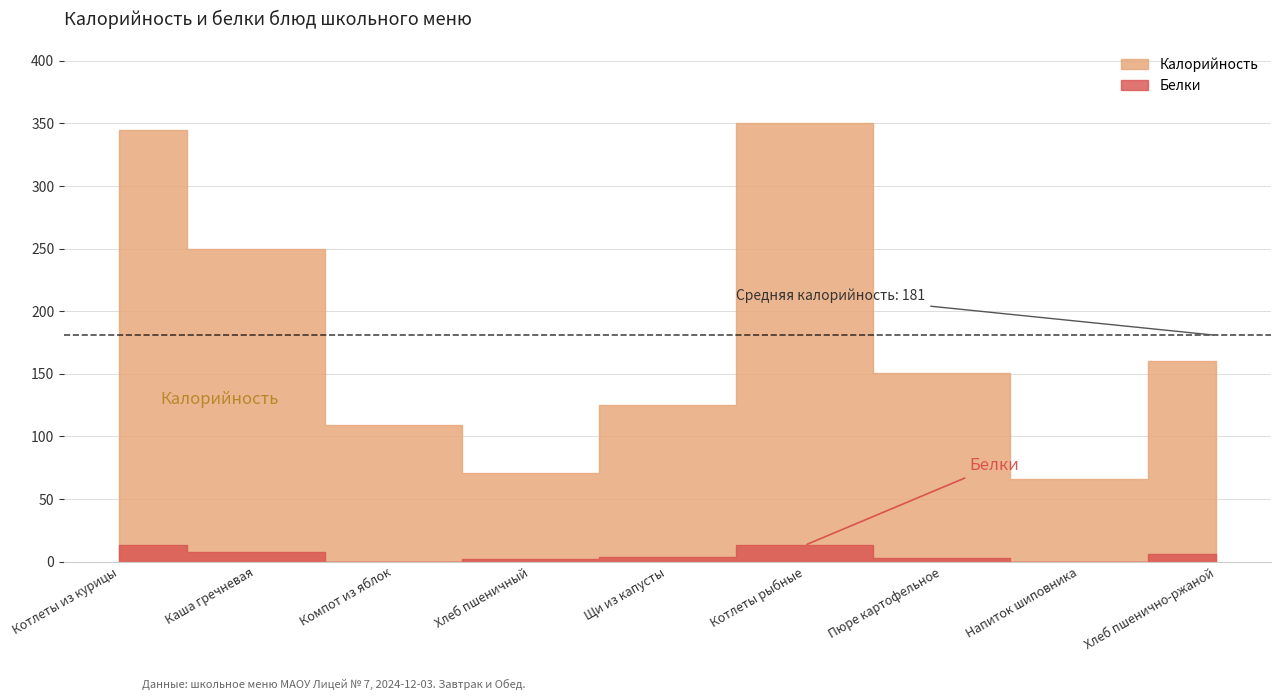

Which series has the largest total across all categories?

Калорийность